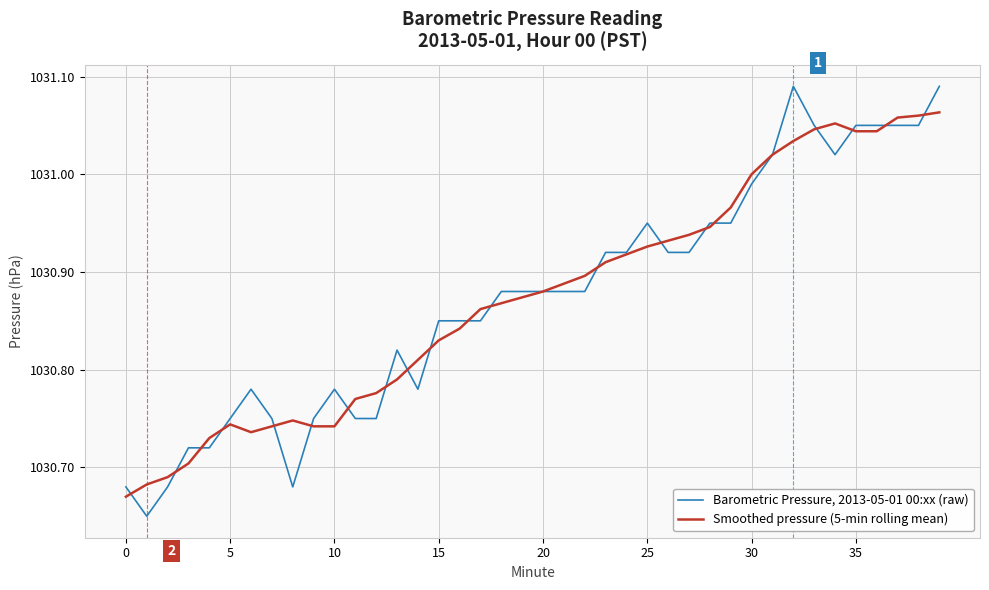

Rank the series by their average value, from highest to lowest.

Barometric Pressure, 2013-05-01 00:xx (raw), Smoothed pressure (5-min rolling mean)